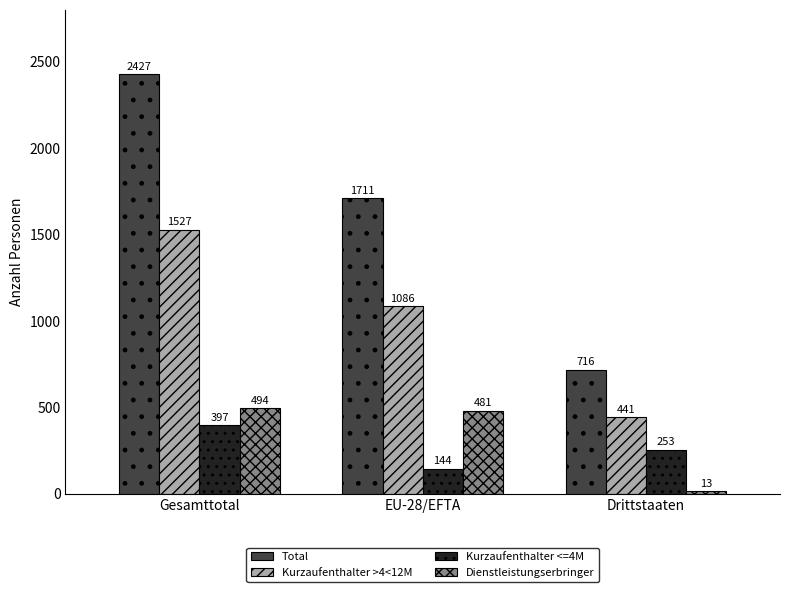

Rank the series at EU-28/EFTA from lowest to highest value.

Kurzaufenthalter <=4M, Dienstleistungserbringer, Kurzaufenthalter >4<12M, Total